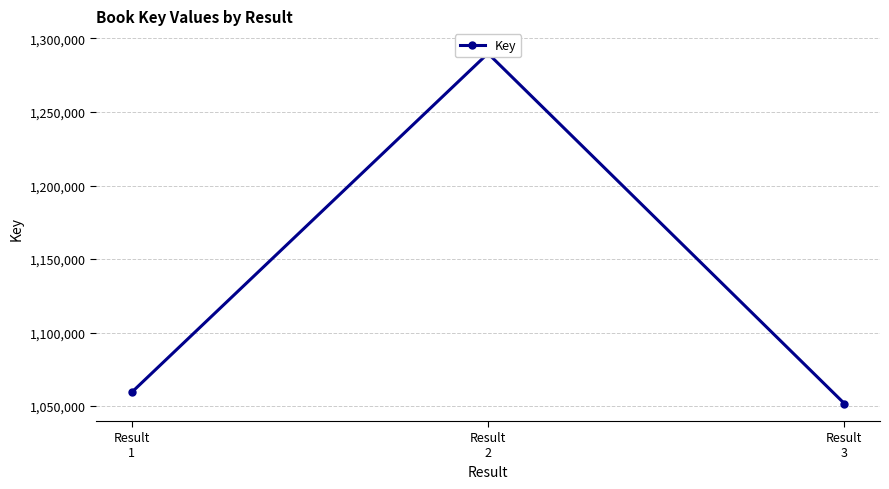

Between Result
3 and Result
2, which is larger?

Result
2